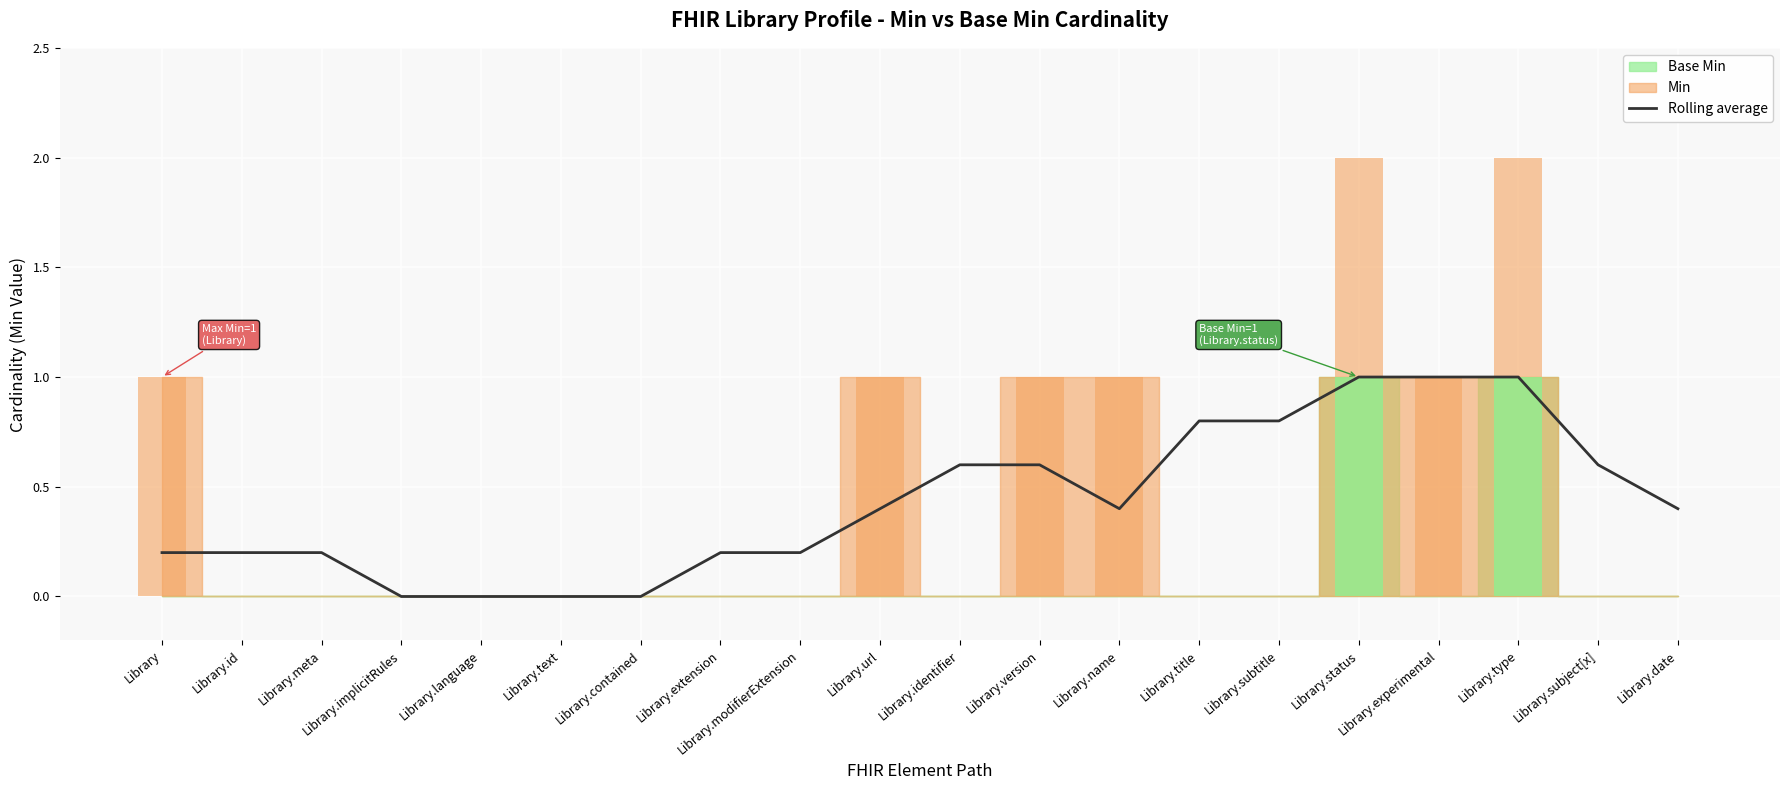

Does the chart contain any negative values?

No